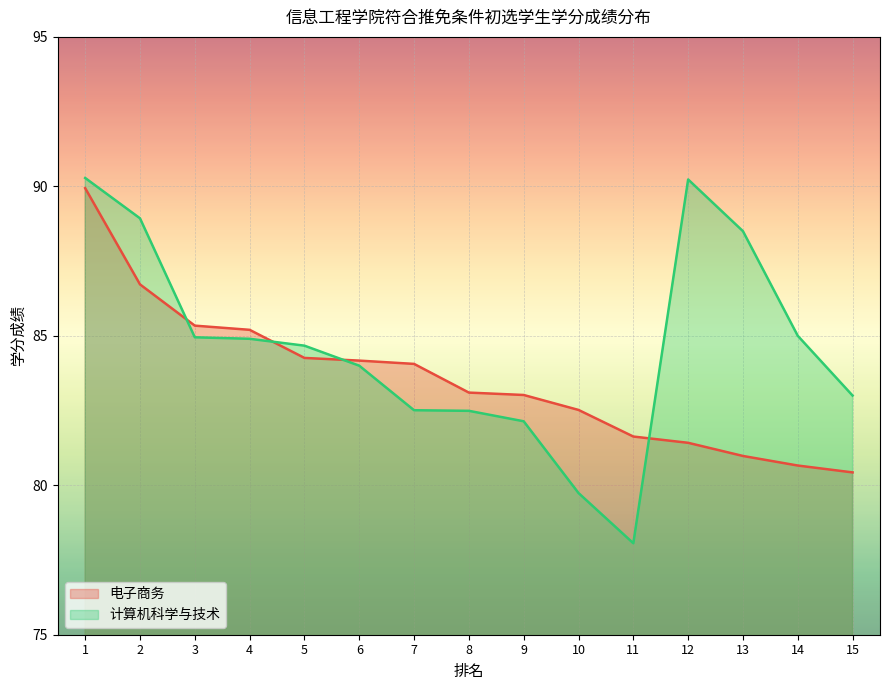

The 计算机科学与技术 series shows 61.4 at 1. True or false?

False